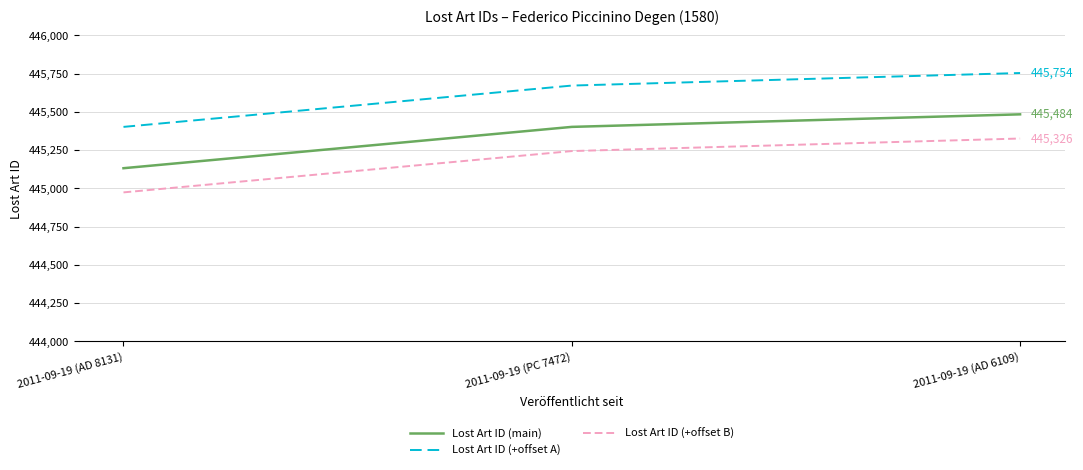

What is the difference between the highest and lowest values at 2011-09-19 (AD 8131)?

428